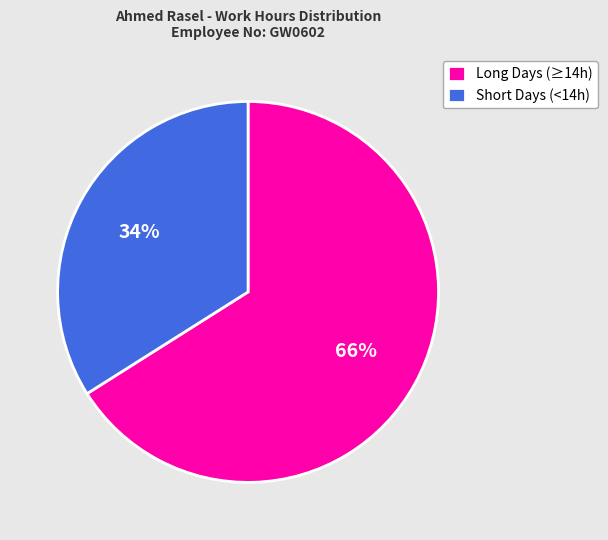

Which slice is the smallest?

Short Days (<14h)